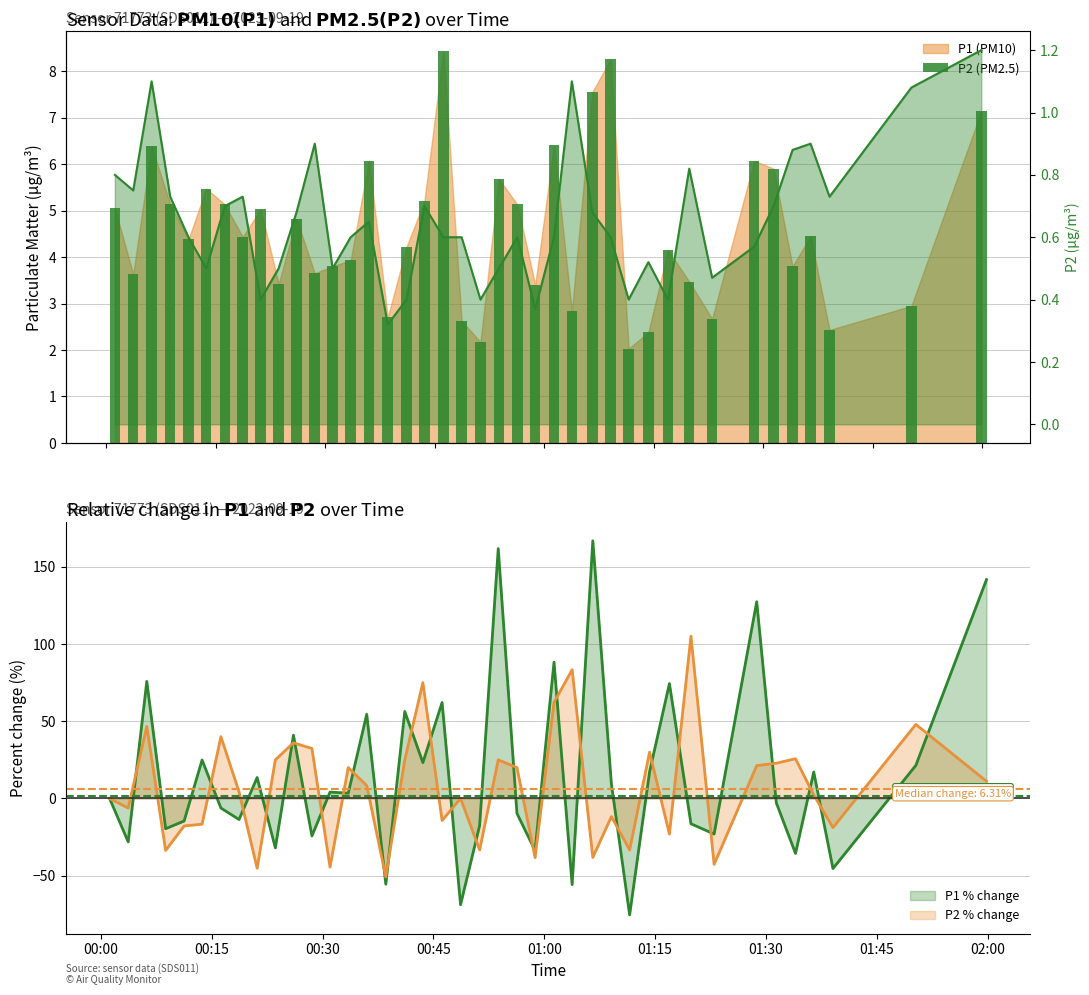

Is it true that the value at 00:30 is 10.2?

False